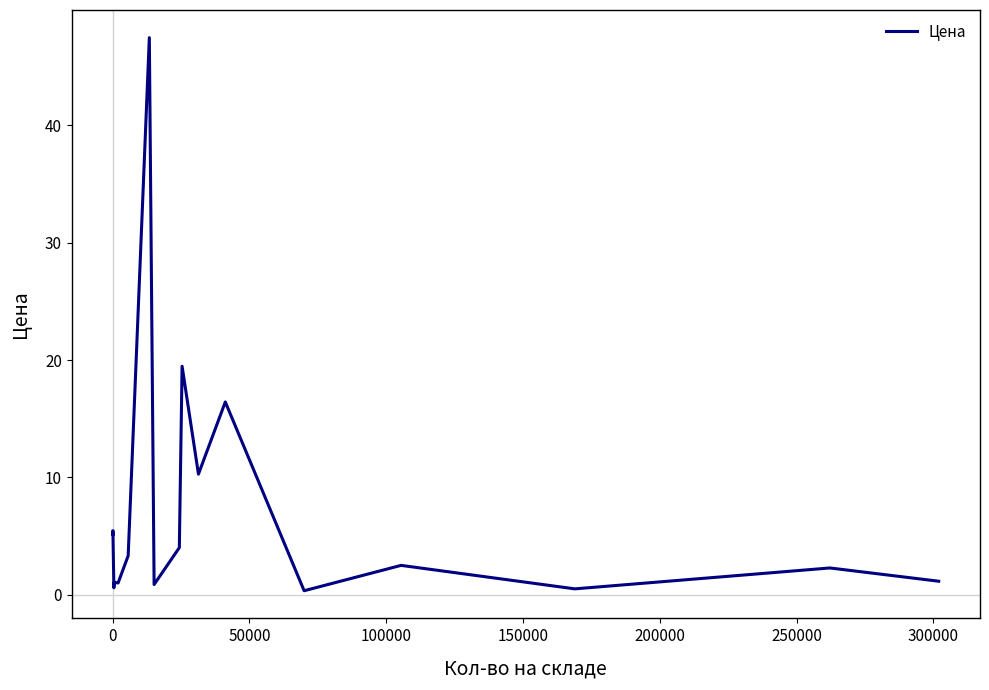

What is the greatest value displayed?

47.5